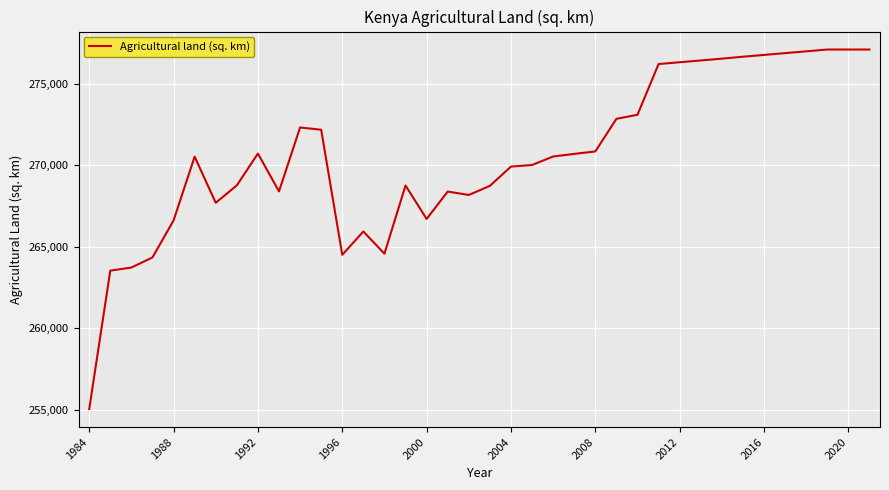

Does the chart display data point markers on the line(s)?

No